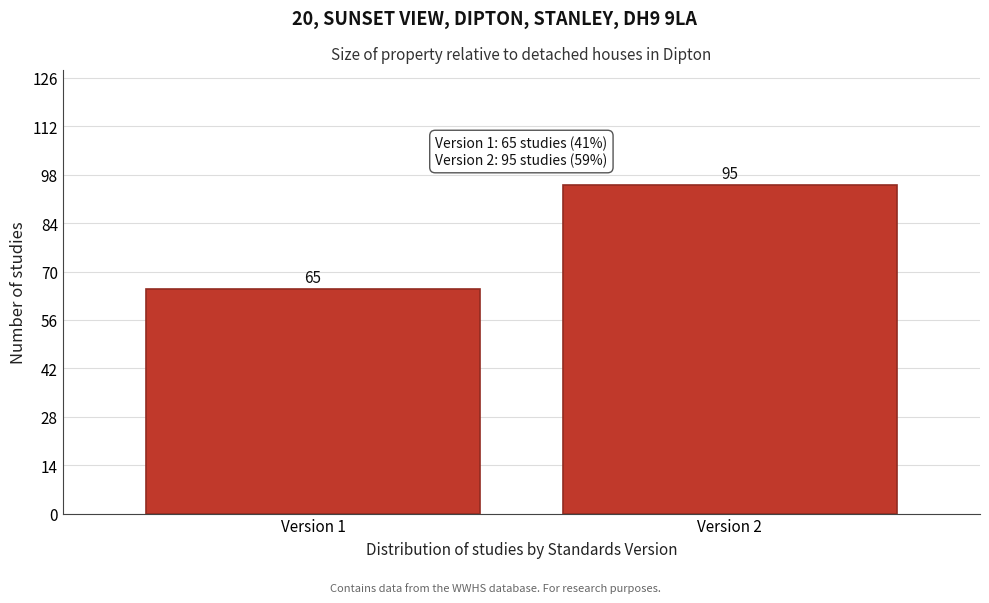

Reading left to right, list all the values displayed in this chart.

65	95